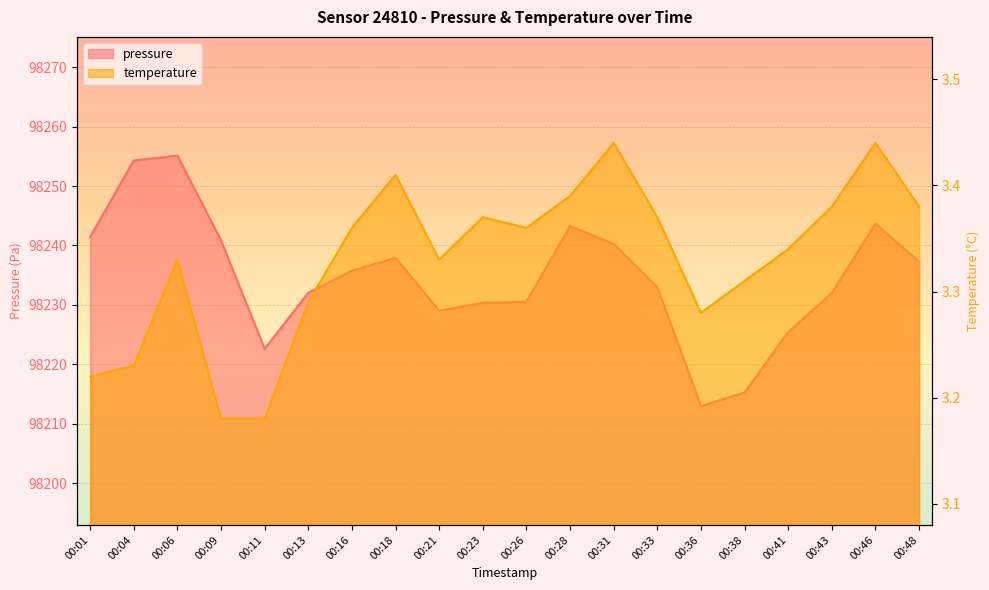

The value of pressure at 00:13 is 98232.0. True or false?

True